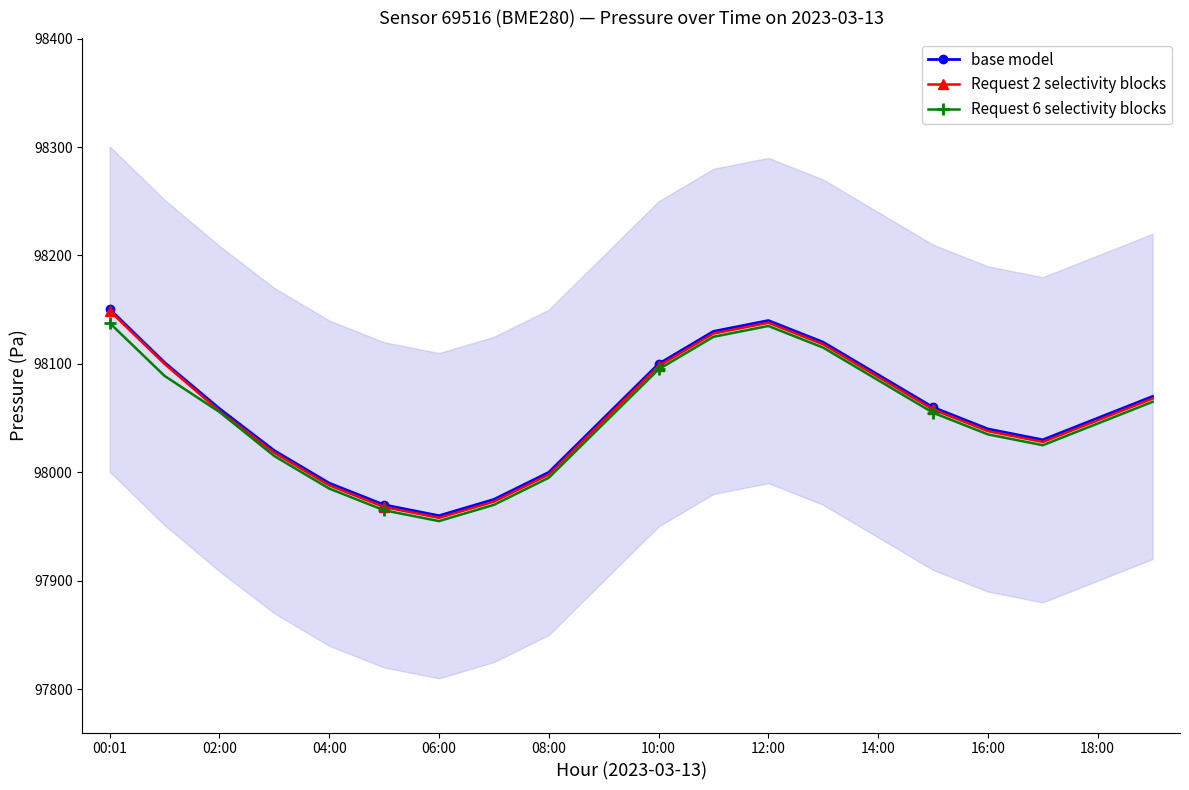

The value of Request 6 selectivity blocks at 04:00 is 137663.6. True or false?

False